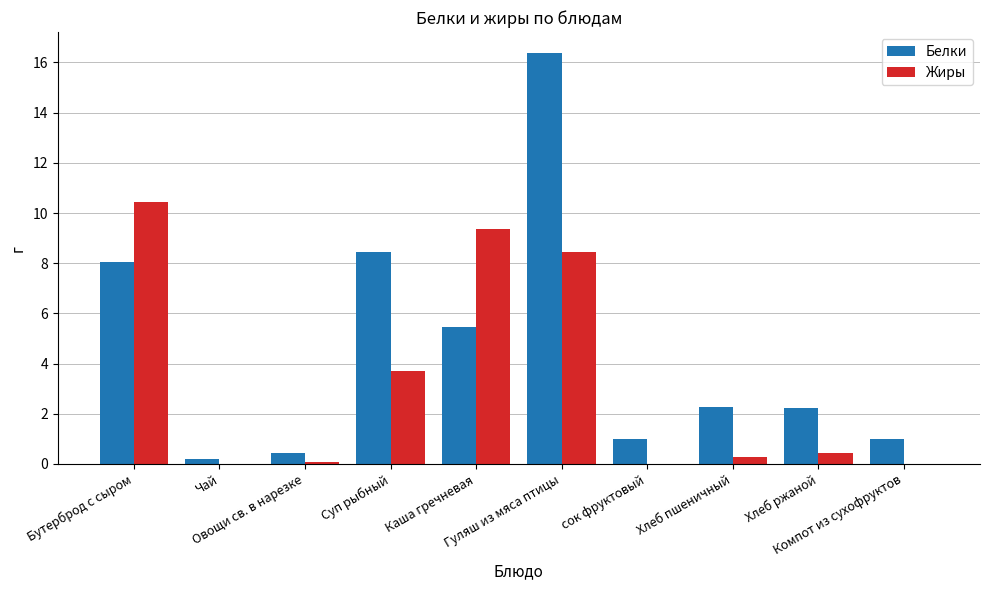

What is the sum of all Жиры values?

32.8